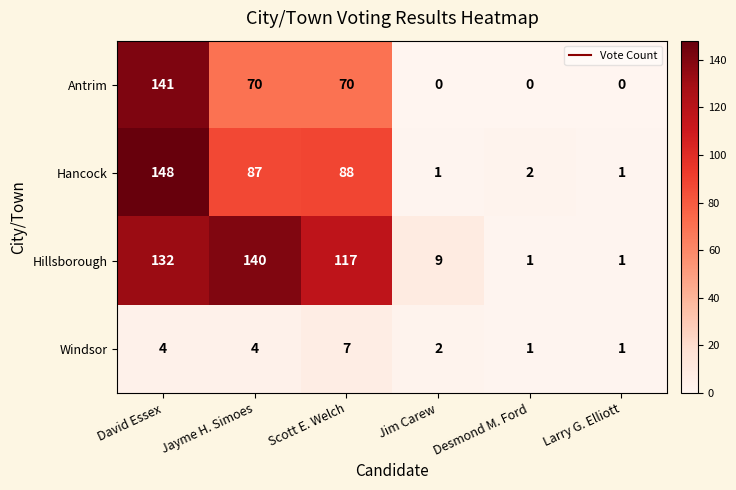

What is the sum of all Antrim values?

281